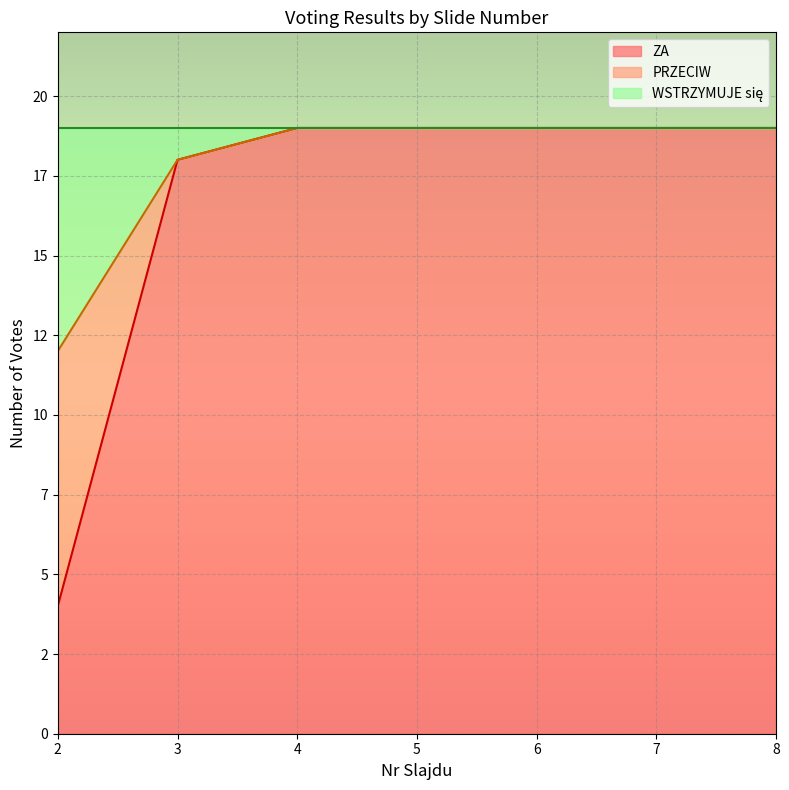

What is the difference between the maximum and minimum values in the PRZECIW series?

7